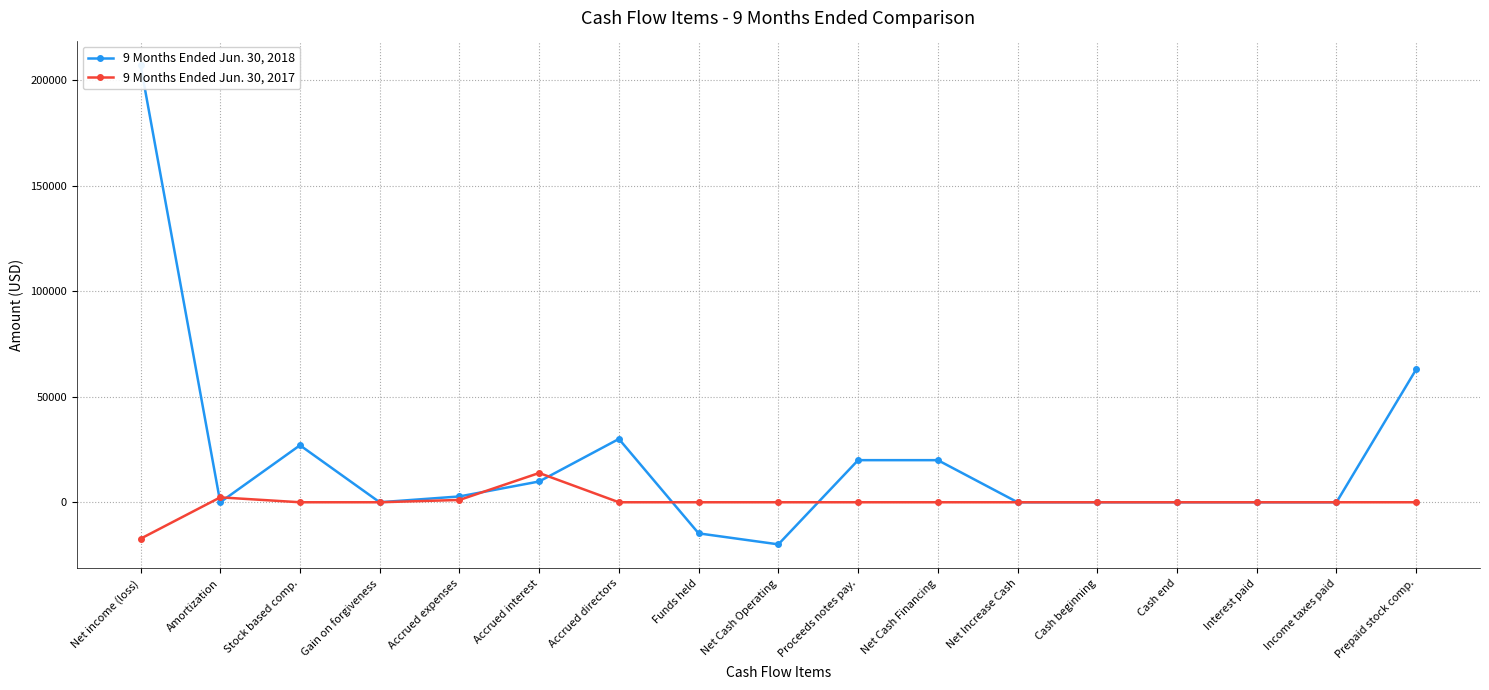

How many values in 9 Months Ended Jun. 30, 2018 are above zero?

8